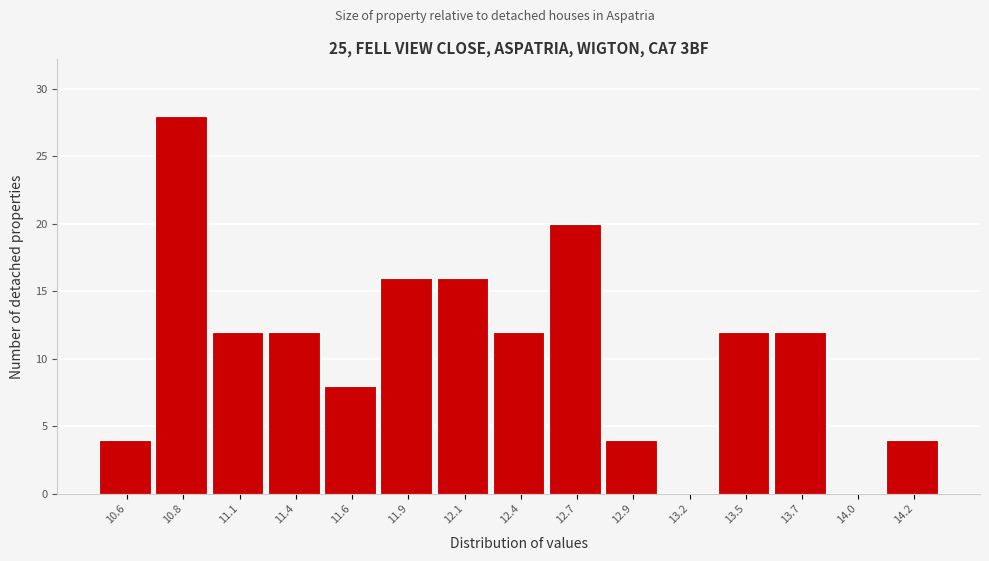

Reading left to right, transcribe all the data shown in this chart.

10.6=4	10.8=28	11.1=12	11.4=12	11.6=8	11.9=16	12.1=16	12.4=12	12.7=20	12.9=4	13.2=0	13.5=12	13.7=12	14.0=0	14.2=4